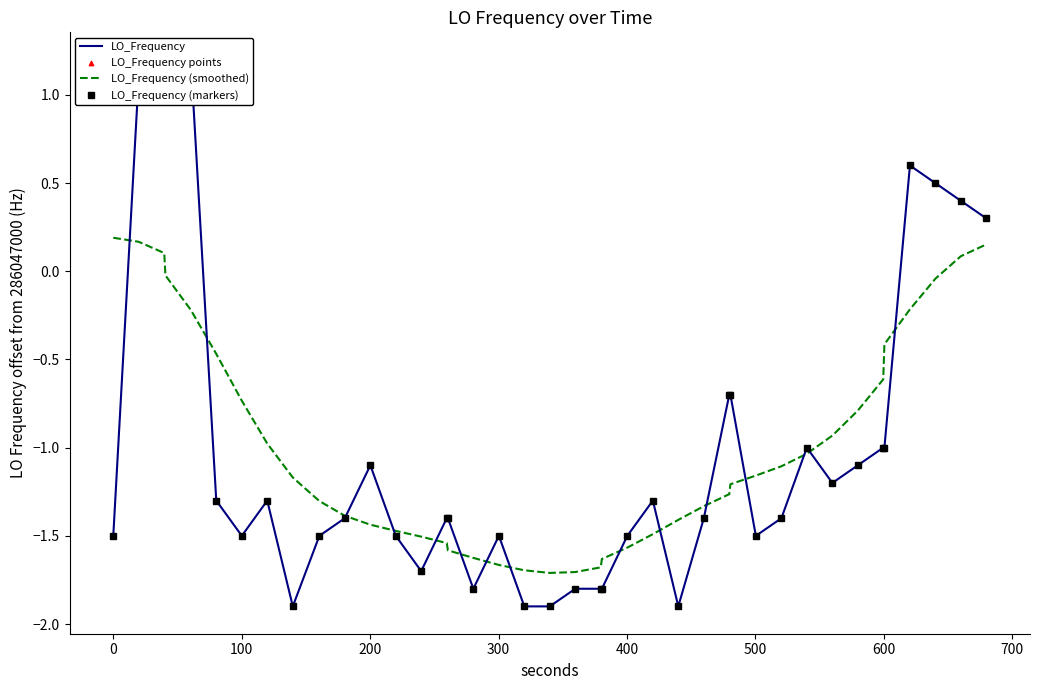

Which series reaches the minimum Y coordinate?

LO_Frequency